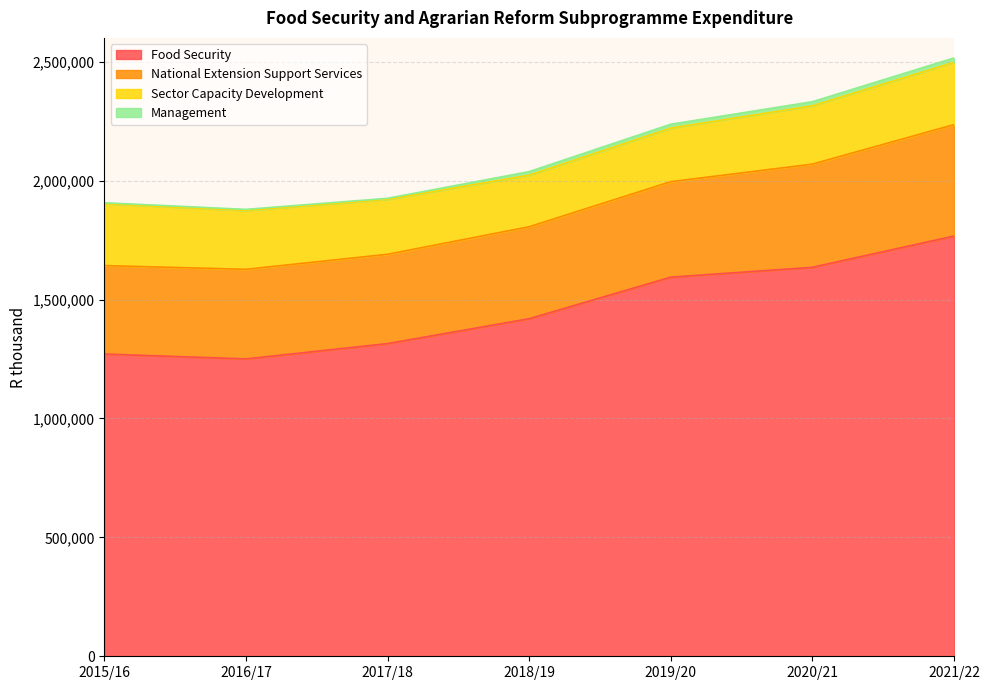

True or false: National Extension Support Services and Food Security cross at least once.

False